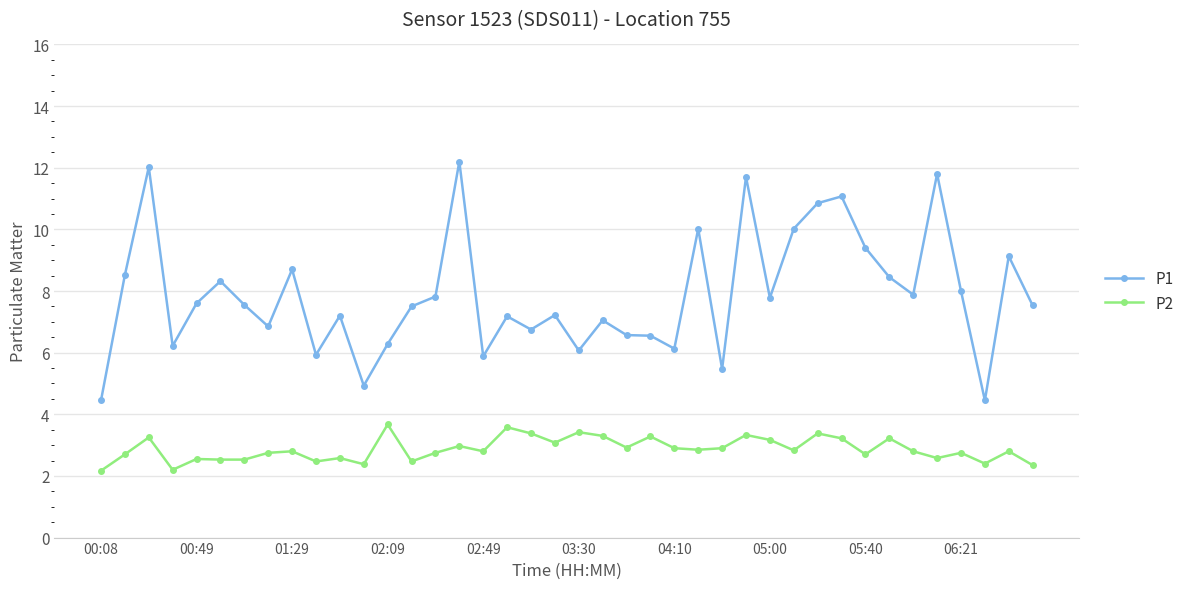

What is the average value of the P1 series?

7.9